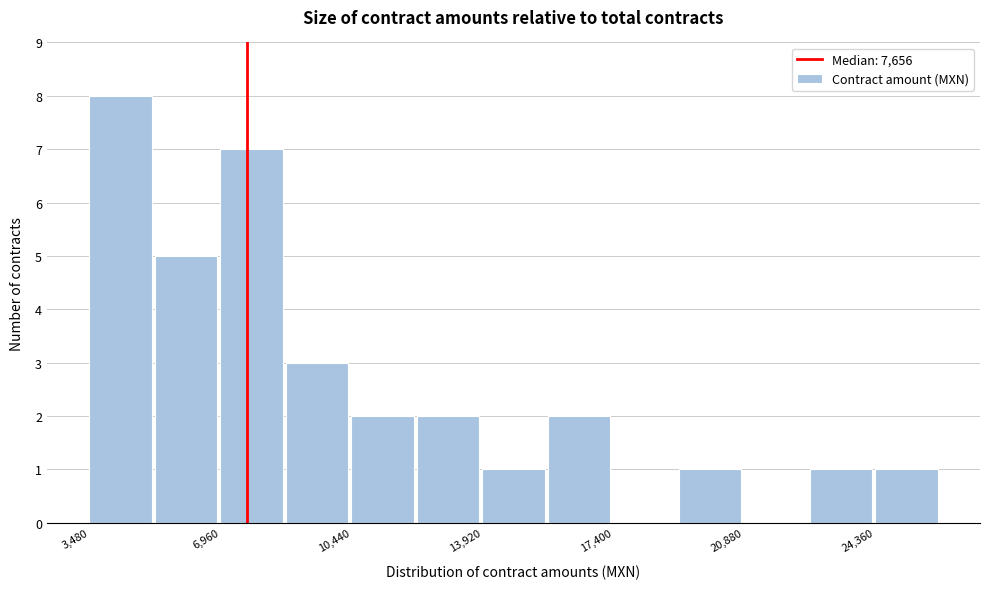

Around what value on the x-axis is the tallest bar? Give the approximate position of its centre, as read against the axis.

4500